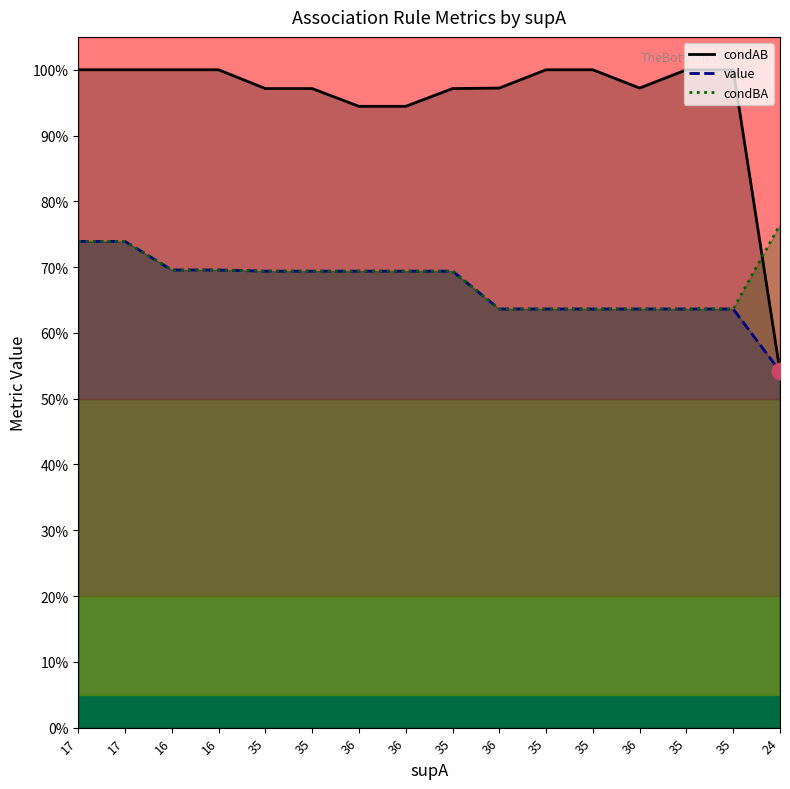

What is the label of the 6th point from the left?

35